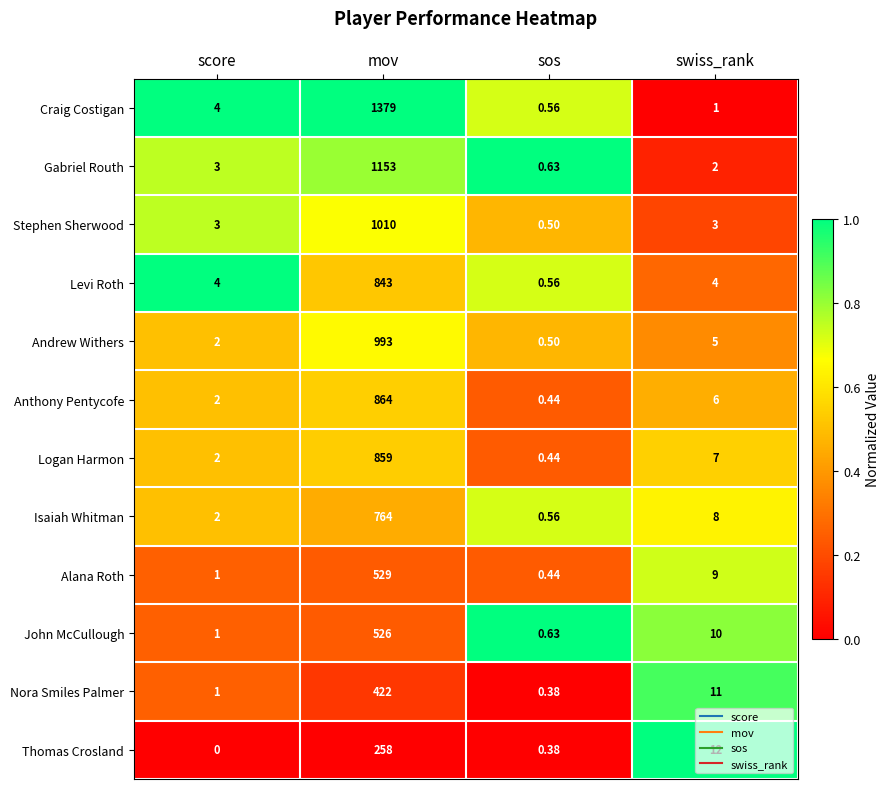

List the series in order of their peak value, lowest first.

Thomas Crosland, Nora Smiles Palmer, John McCullough, Alana Roth, Isaiah Whitman, Levi Roth, Logan Harmon, Anthony Pentycofe, Andrew Withers, Stephen Sherwood, Gabriel Routh, Craig Costigan